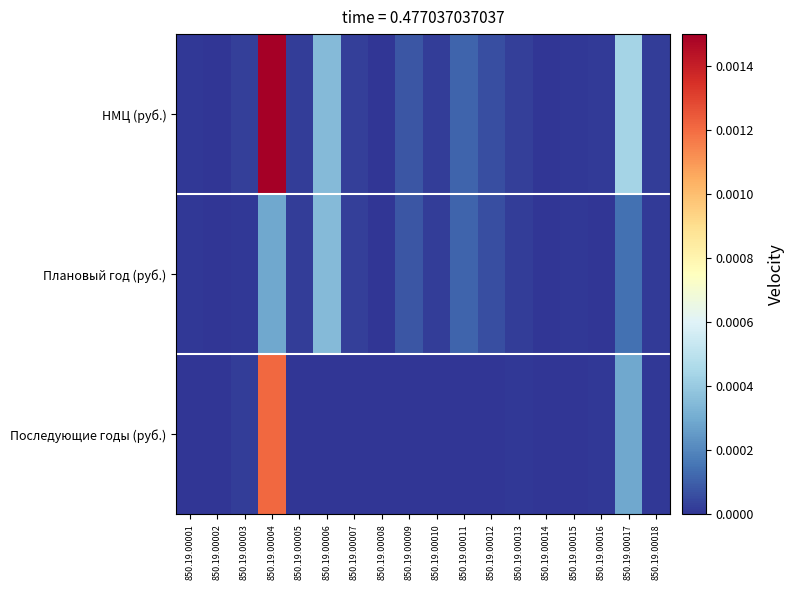

Which series has the largest range (max minus min)?

НМЦ (руб.)